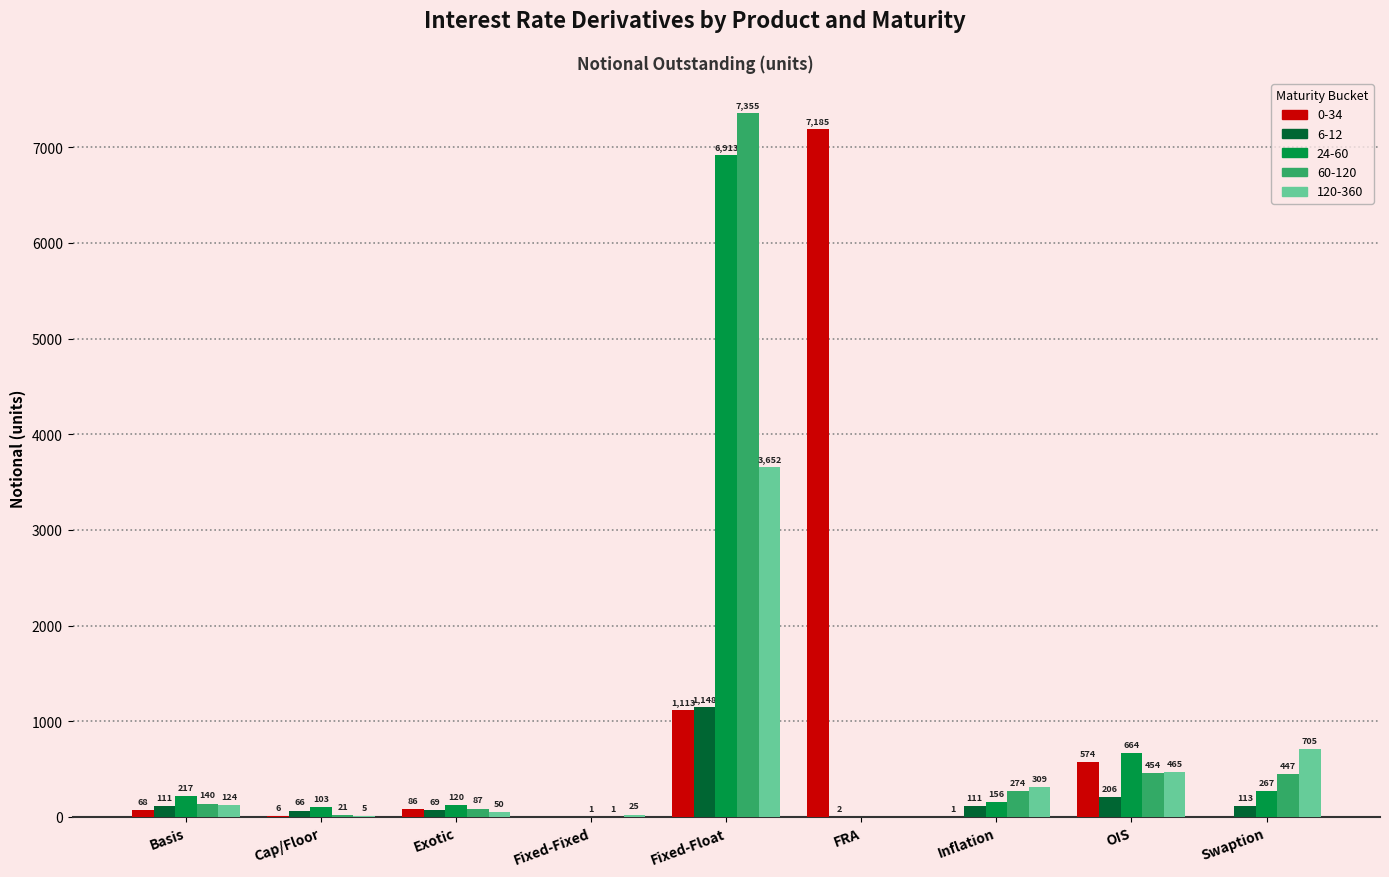

Reading left to right, what are all the values shown in this chart?

0-34: 68	6	86	0	1113	7185	1	574	0
6-12: 111	66	69	0	1148	2	111	206	113
24-60: 217	103	120	1	6913	0	156	664	267
60-120: 140	21	87	1	7355	0	274	454	447
120-360: 124	5	50	25	3652	0	309	465	705